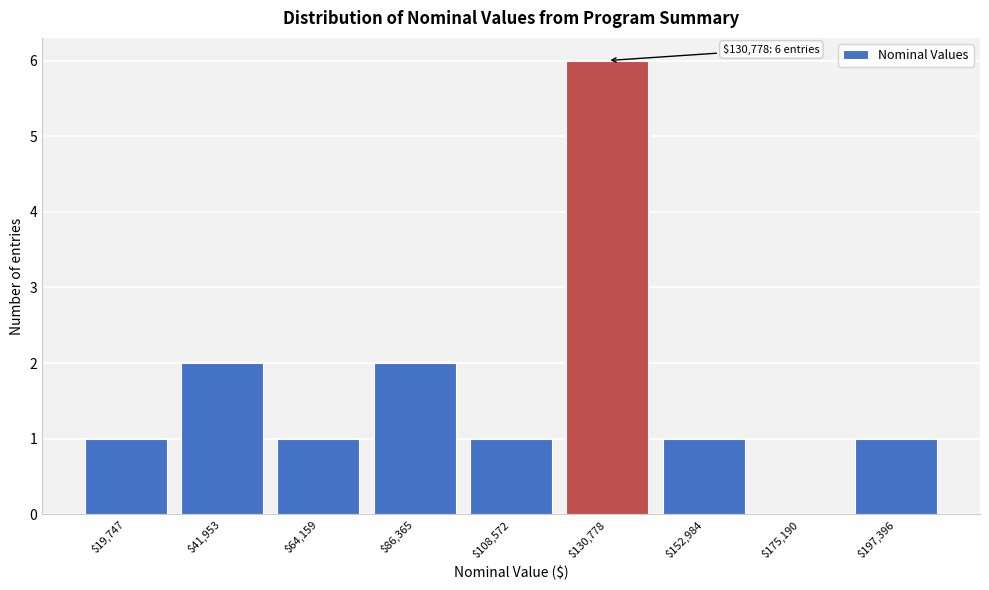

Is it true that the value at $64,159 is 1?

True